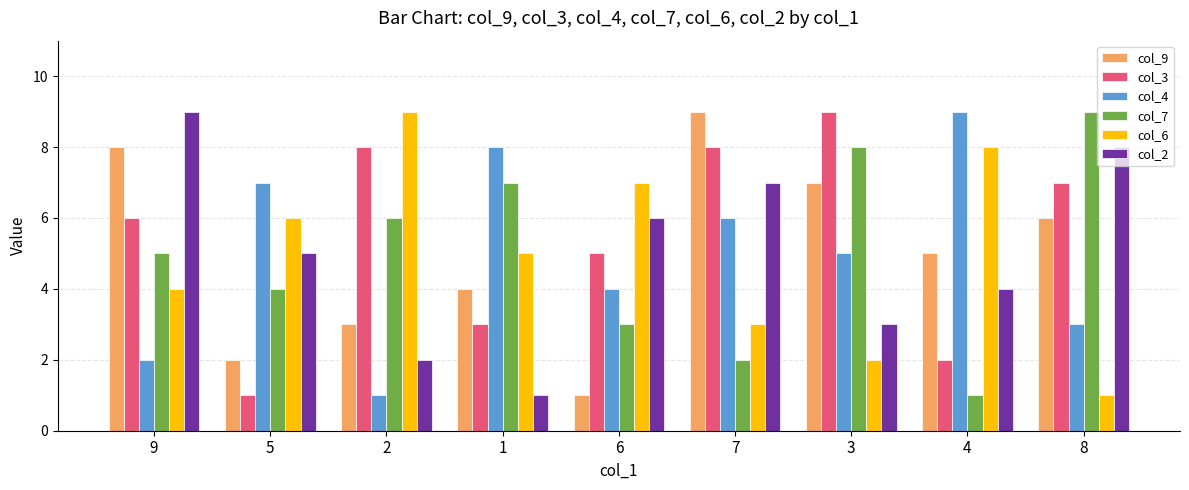

Where is col_6 nearest to the value 5?

1